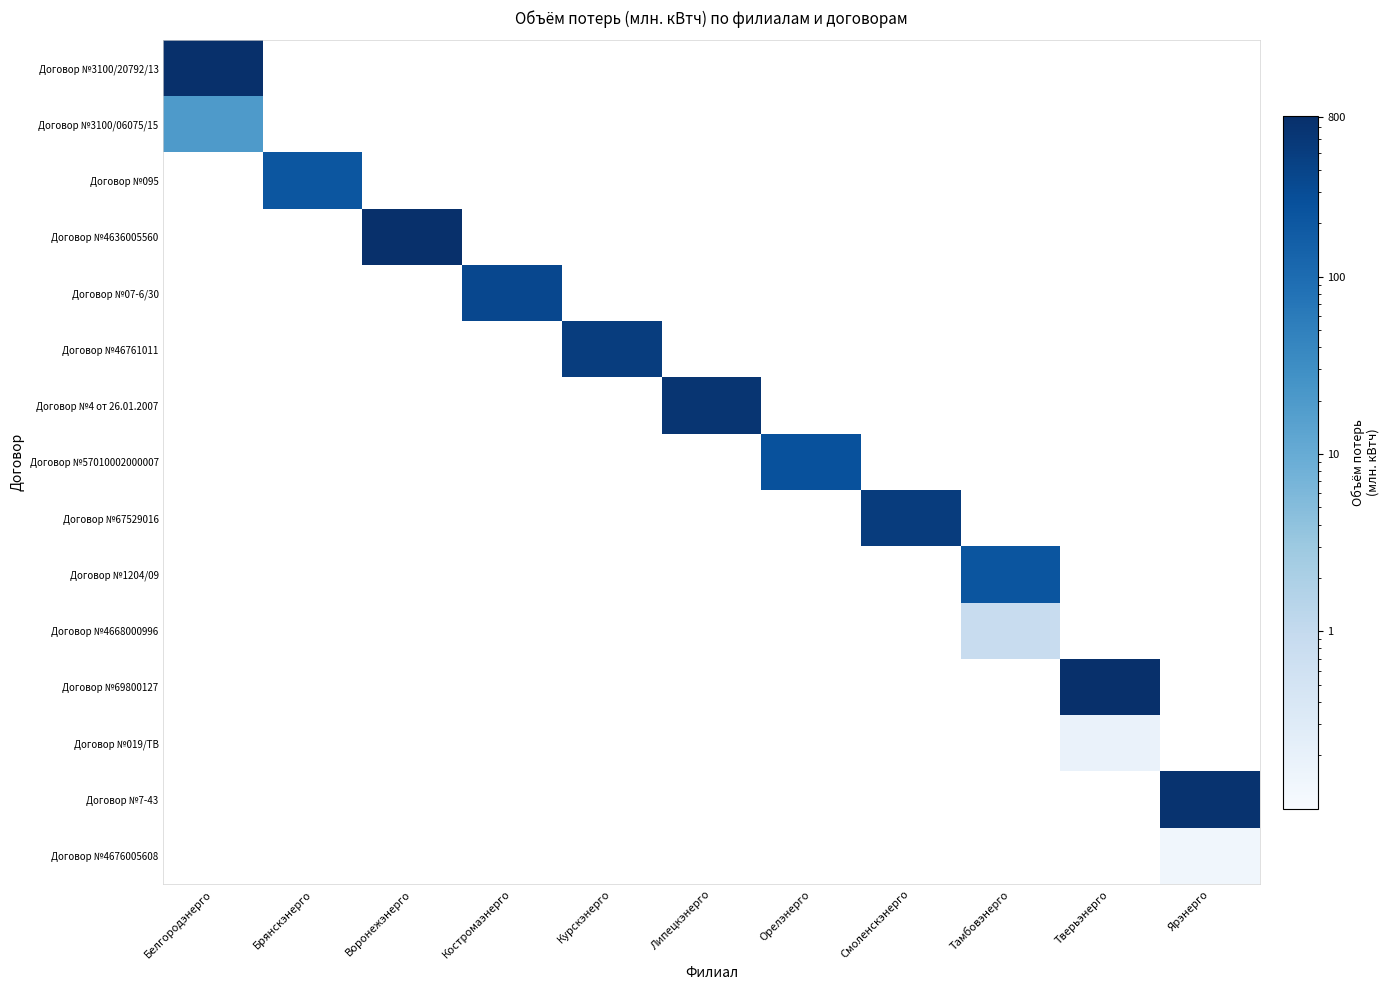

What is the spread (max minus min) of values at Тверьэнерго?

799.1